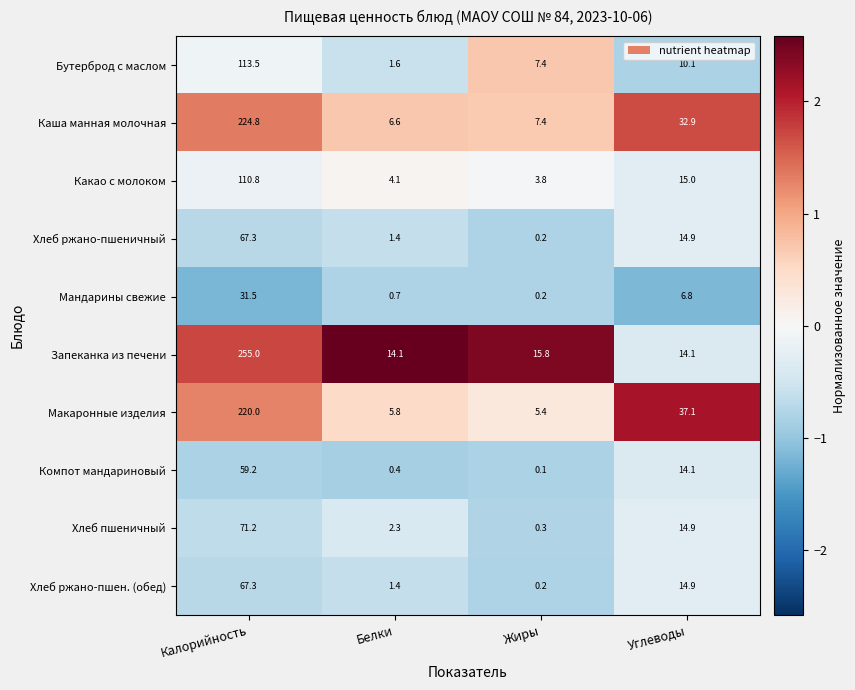

How many values in the Хлеб ржано-пшен. (обед) series are below 14?

2